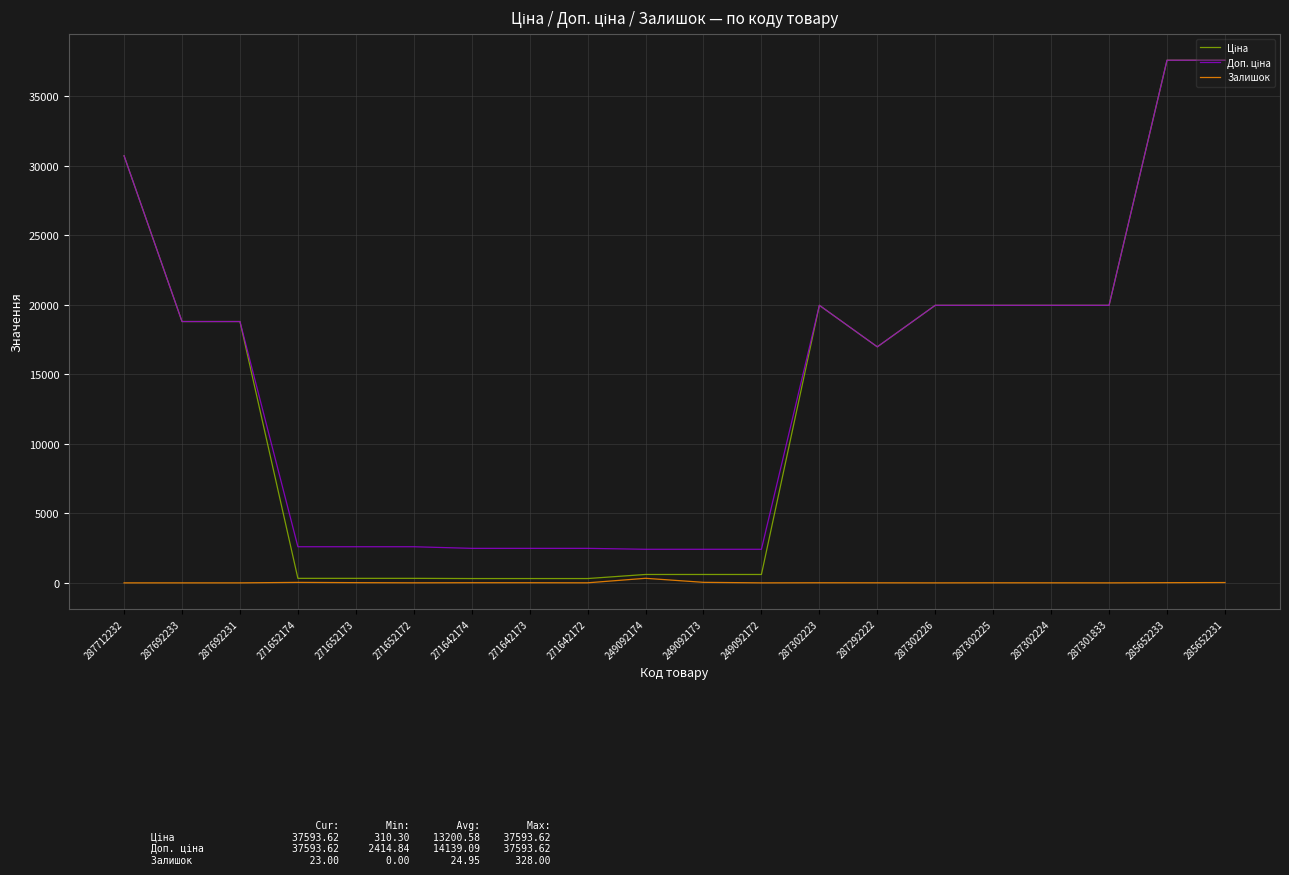

The Залишок series shows 5.0 at 287302225. True or false?

True